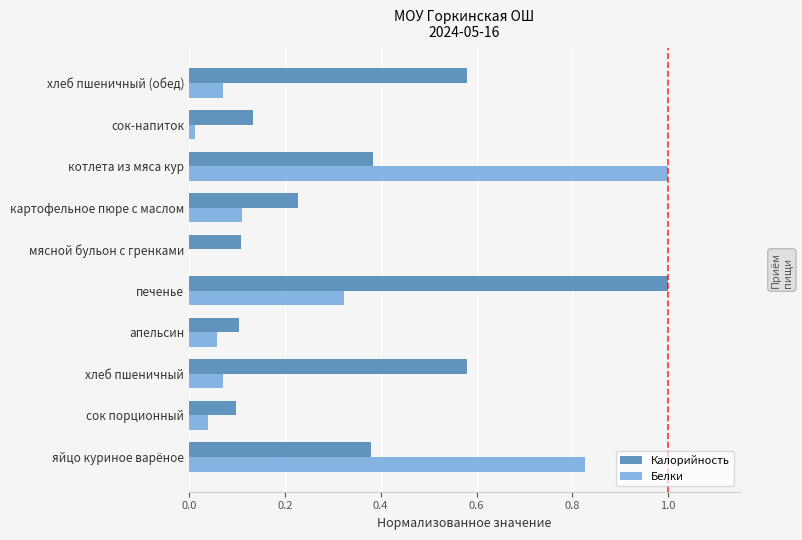

How many distinct data groups are displayed?

2